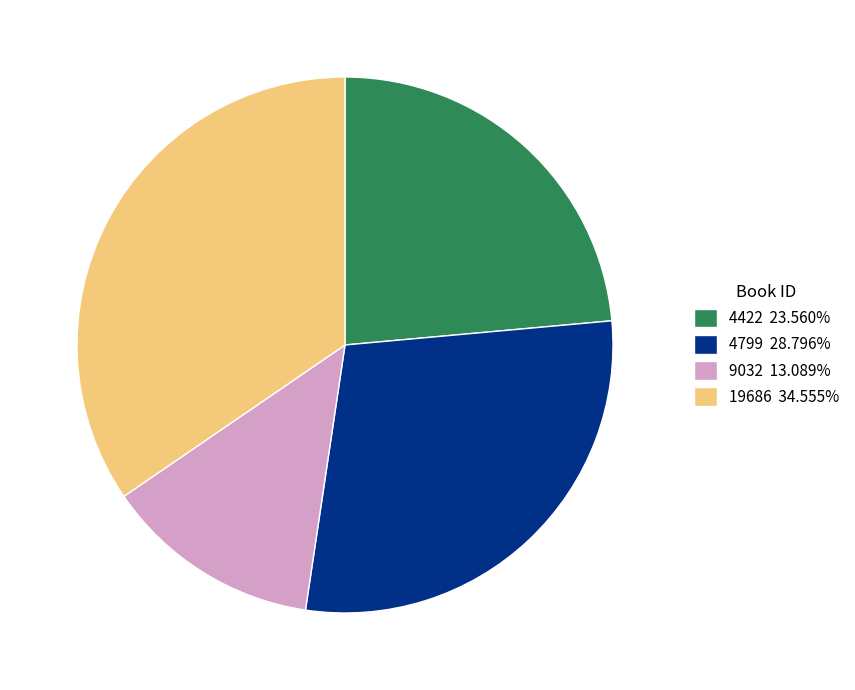

Count the number of slices in the pie.

4